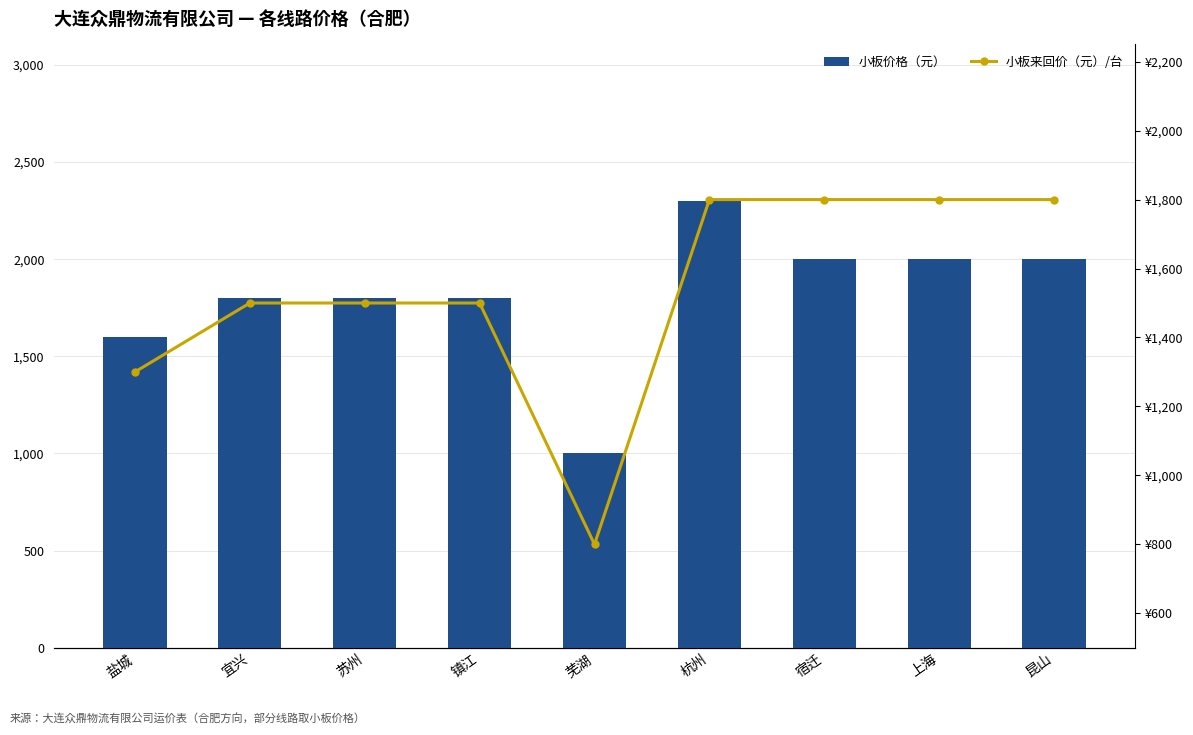

What are all the series names shown in the legend?

小板价格（元）, 小板来回价（元）/台